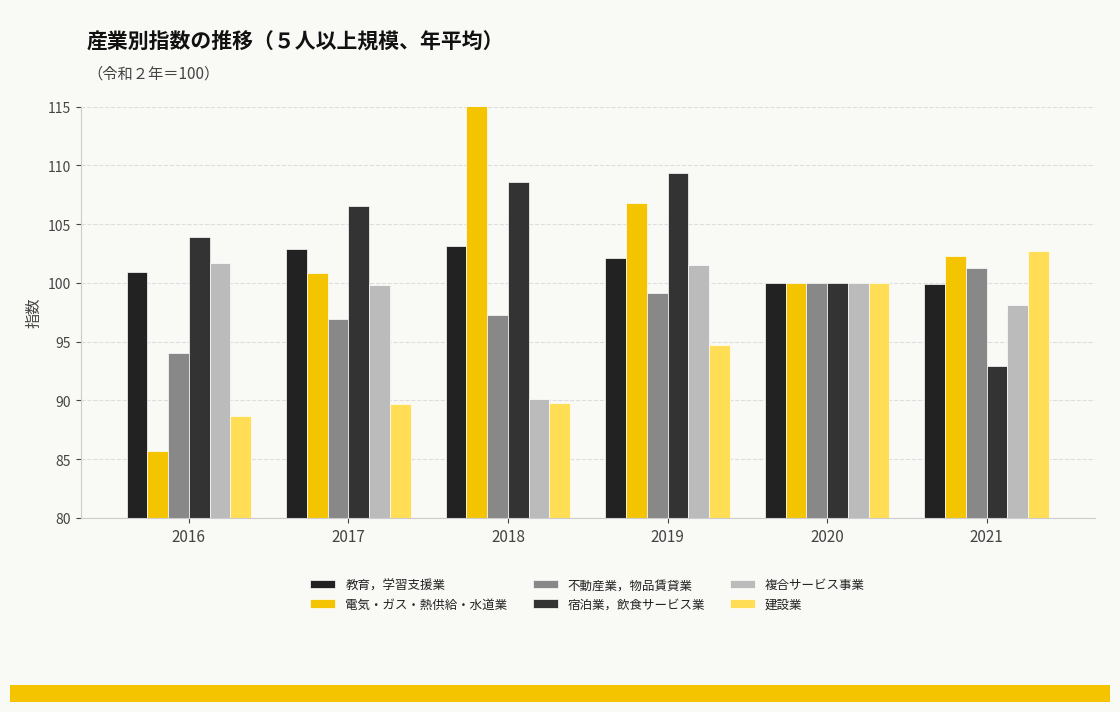

Reading left to right, transcribe all the data shown in this chart.

教育，学習支援業: 2016=100.9	2017=102.9	2018=103.1	2019=102.1	2020=100.0	2021=99.9
電気・ガス・熱供給・水道業: 2016=85.7	2017=100.8	2018=116.2	2019=106.8	2020=100.0	2021=102.3
不動産業，物品賃貸業: 2016=94.0	2017=96.9	2018=97.3	2019=99.1	2020=100.0	2021=101.3
宿泊業，飲食サービス業: 2016=103.9	2017=106.5	2018=108.6	2019=109.3	2020=100.0	2021=92.9
複合サービス事業: 2016=101.7	2017=99.8	2018=90.1	2019=101.5	2020=100.0	2021=98.1
建設業: 2016=88.7	2017=89.7	2018=89.8	2019=94.7	2020=100.0	2021=102.7